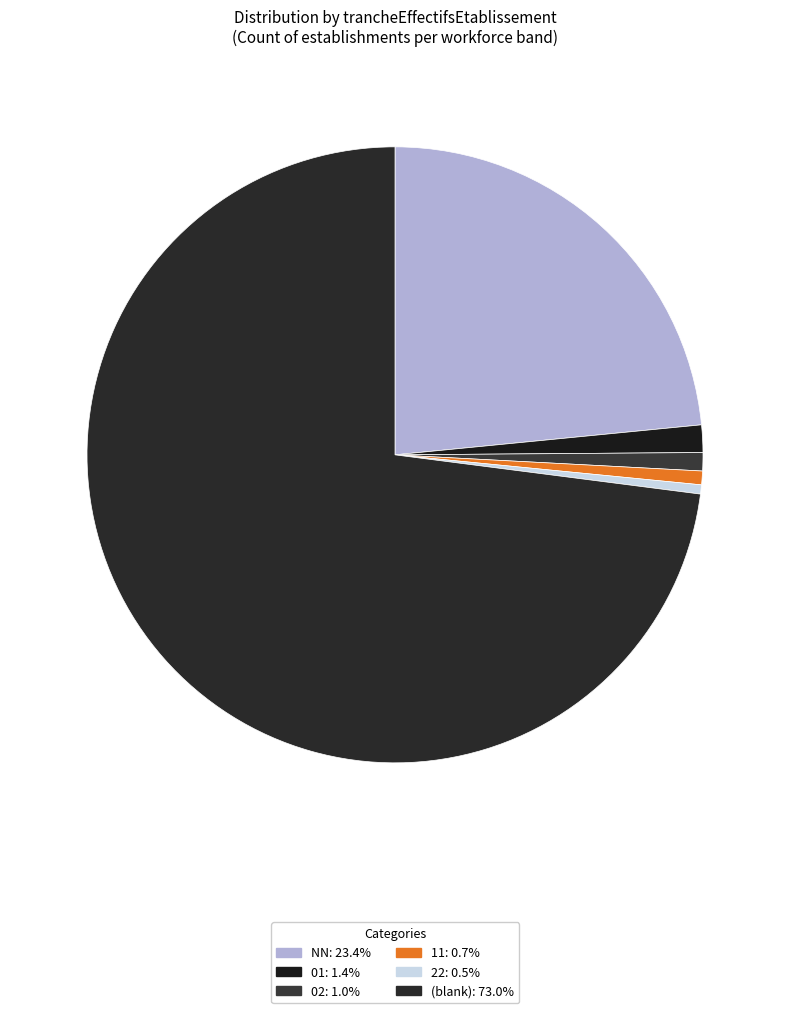

Count the number of slices in the pie.

6